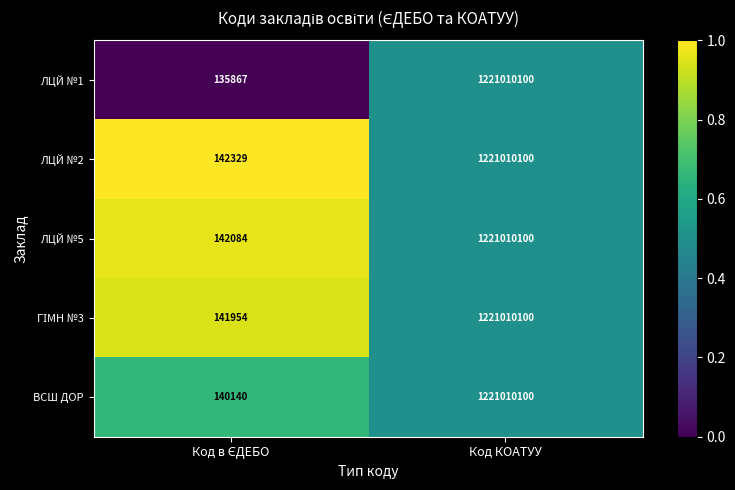

What is the sum of all ВСШ ДОР values?

1221150240